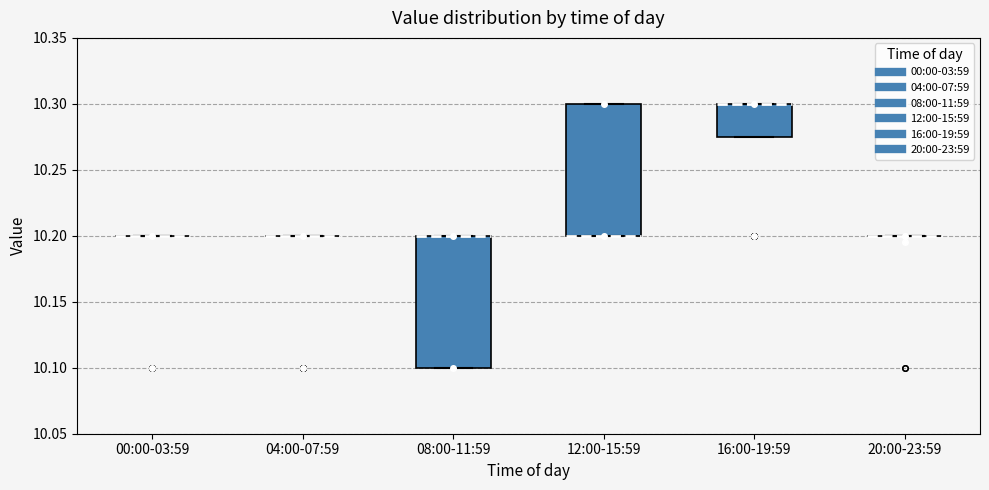

Reading left to right, transcribe this box plot: for each box, give where its median line is, the range the box spans, and where its two whiskers end, as read against the y-axis. The values are not printed on the chart, so give them approximately, as read against the axis.

00:00-03:59: box collapsed to a line at 10.200, whiskers 10.200 to 10.200
04:00-07:59: box collapsed to a line at 10.200, whiskers 10.200 to 10.200
08:00-11:59: median 10.200 (drawn on the box's upper edge), box 10.100 to 10.200, whiskers 10.100 to 10.200
12:00-15:59: median 10.200 (drawn on the box's lower edge), box 10.200 to 10.300, whiskers 10.200 to 10.300
16:00-19:59: median 10.300 (drawn on the box's upper edge), box 10.275 to 10.300, whiskers 10.275 to 10.300
20:00-23:59: box collapsed to a line at 10.200, whiskers 10.200 to 10.200